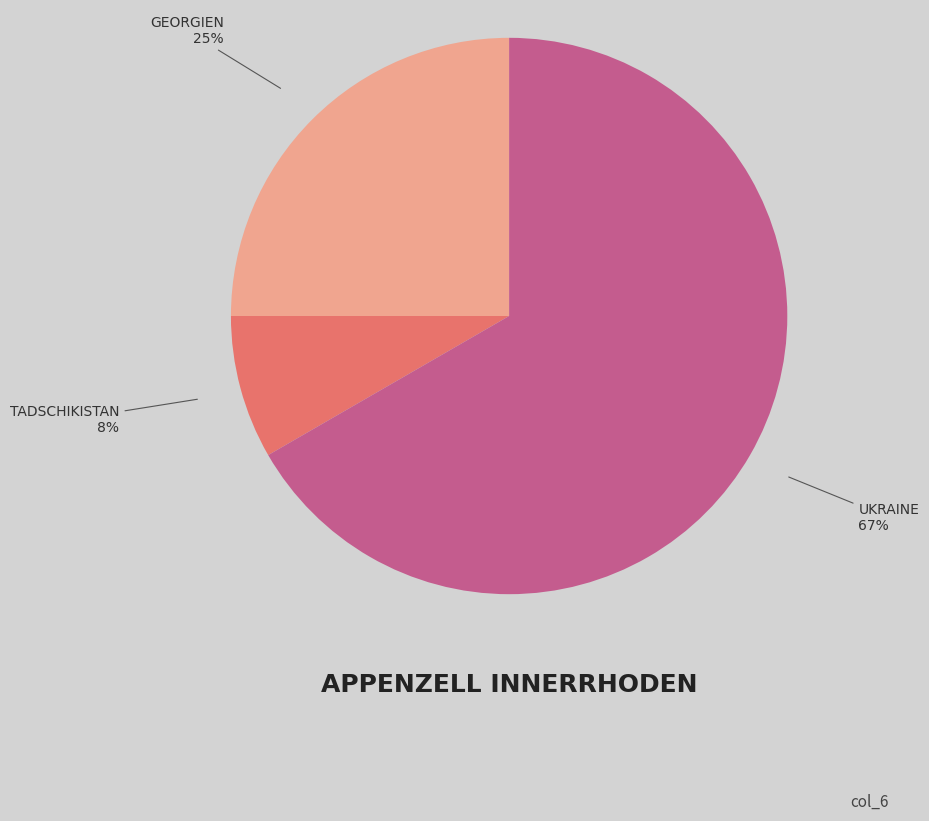

Is there a majority slice in this chart?

Yes